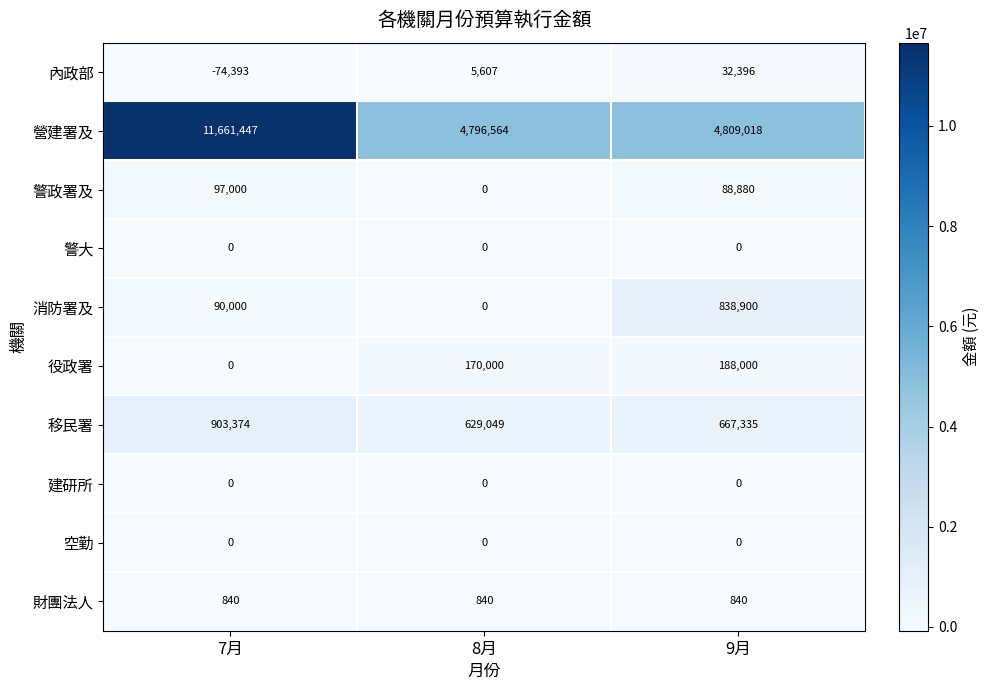

At which category is the sum across all series the highest?

7月